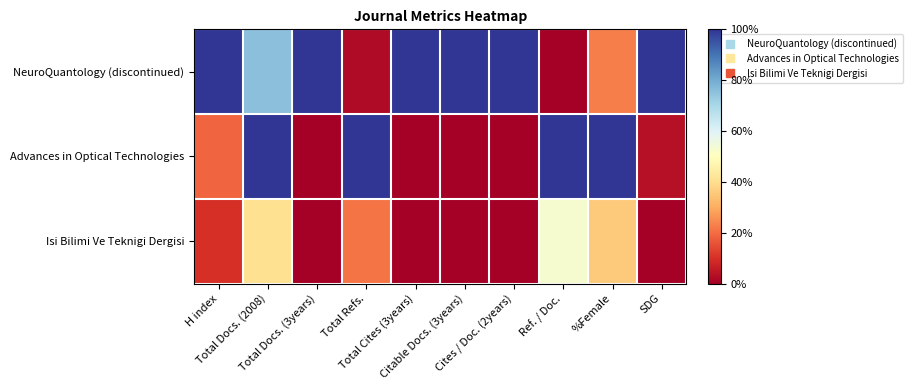

Reading left to right, extract all data points from this chart.

NeuroQuantology (discontinued): H index=100.0	Total Docs. (2008)=75.7	Total Docs. (3years)=100.0	Total Refs.=2.5	Total Cites (3years)=100.0	Citable Docs. (3years)=100.0	Cites / Doc. (2years)=100.0	Ref. / Doc.=0.0	%Female=22.8	SDG=100.0
Advances in Optical Technologies: H index=19.0	Total Docs. (2008)=100.0	Total Docs. (3years)=0.0	Total Refs.=100.0	Total Cites (3years)=0.0	Citable Docs. (3years)=0.0	Cites / Doc. (2years)=0.0	Ref. / Doc.=100.0	%Female=100.0	SDG=3.7
Isi Bilimi Ve Teknigi Dergisi: H index=9.8	Total Docs. (2008)=40.5	Total Docs. (3years)=0.0	Total Refs.=21.2	Total Cites (3years)=0.0	Citable Docs. (3years)=0.0	Cites / Doc. (2years)=0.0	Ref. / Doc.=52.8	%Female=35.9	SDG=0.0